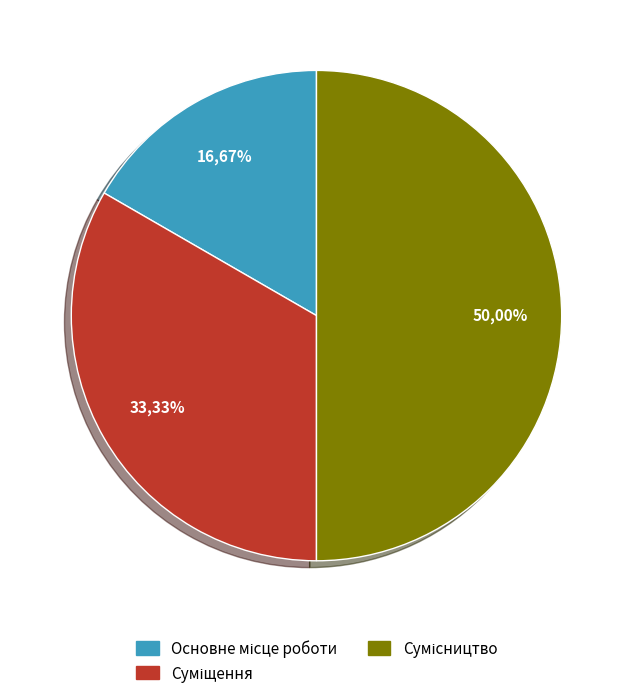

Count the number of slices in the pie.

3